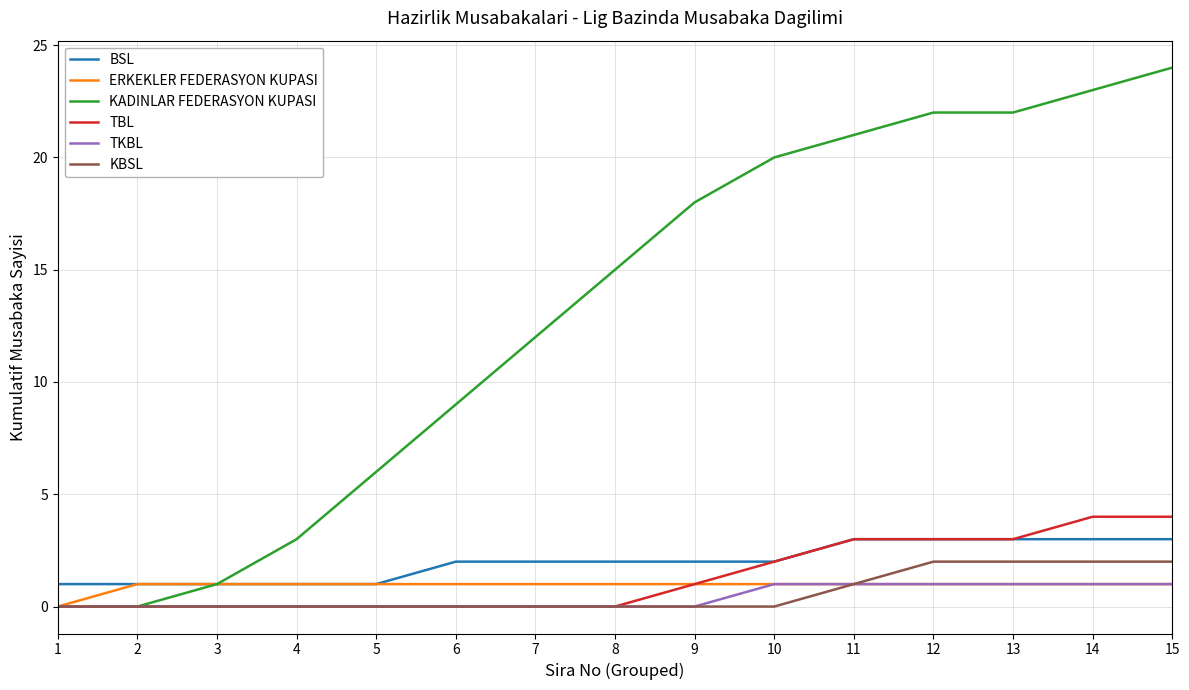

Which series has the largest total across all categories?

KADINLAR FEDERASYON KUPASI